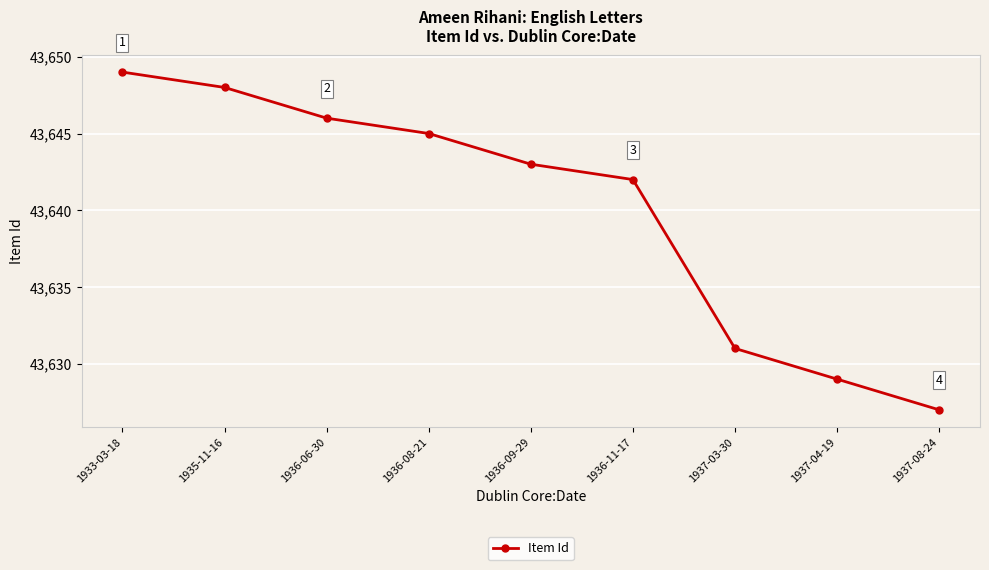

Does the chart have visible grid lines?

Yes